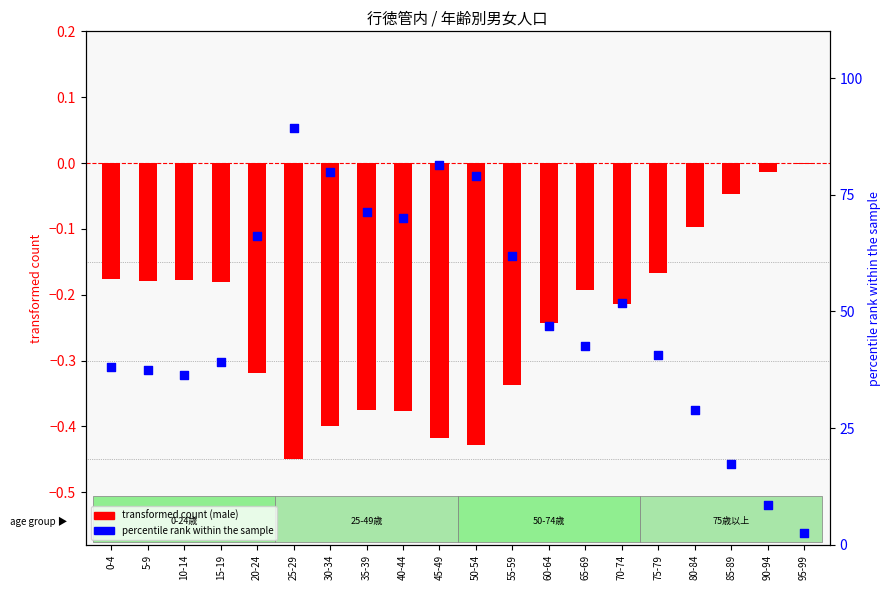

Which series contains the lowest Y value?

transformed count (male)